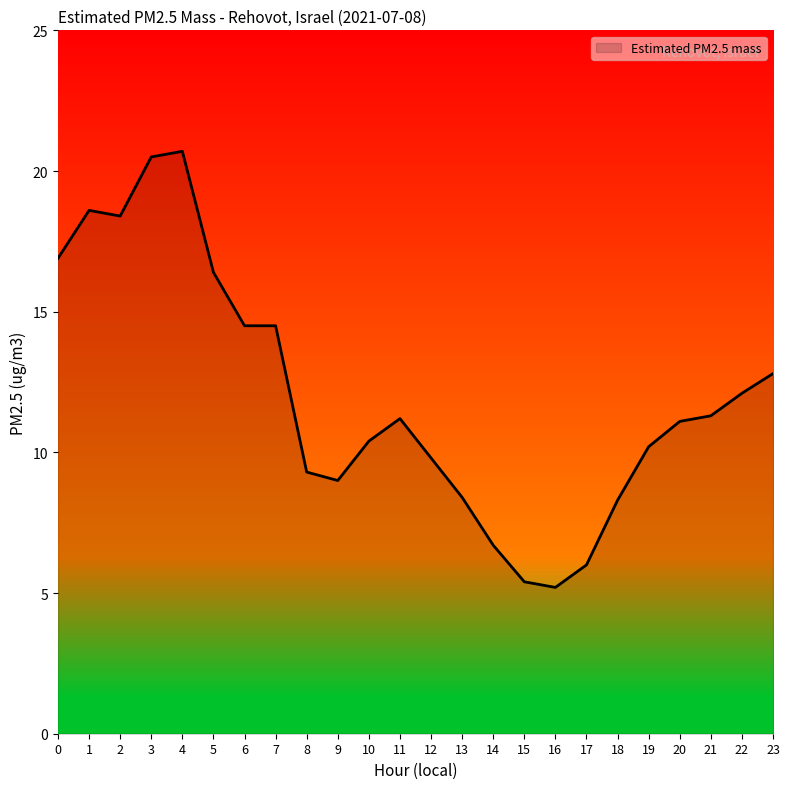

What is the ratio of the value at 20 to the value at 6?

0.8